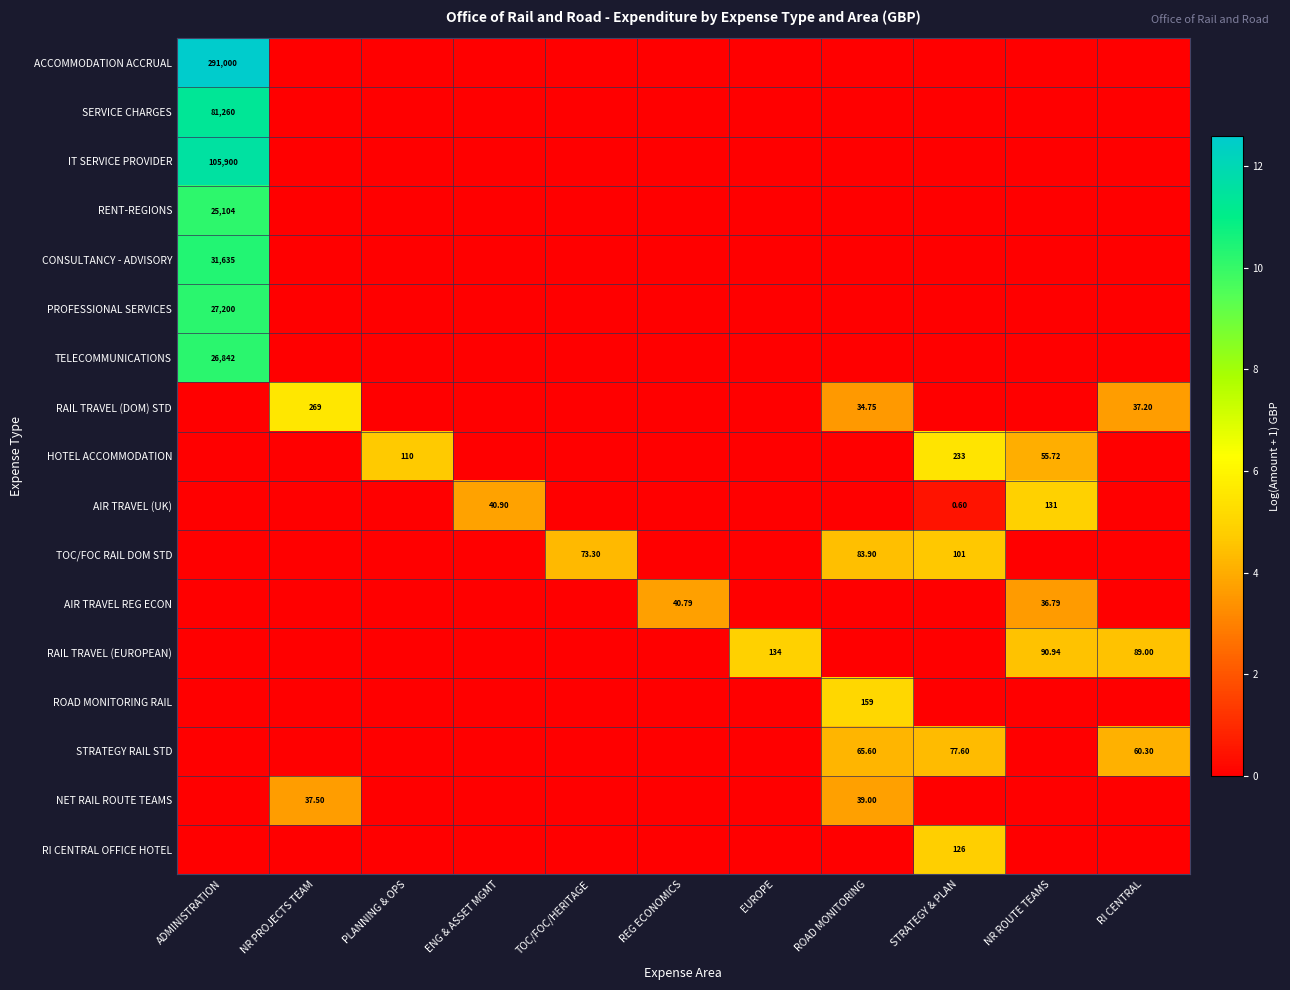

Is it true that SERVICE CHARGES equals 4.7 at PLANNING & OPS?

False